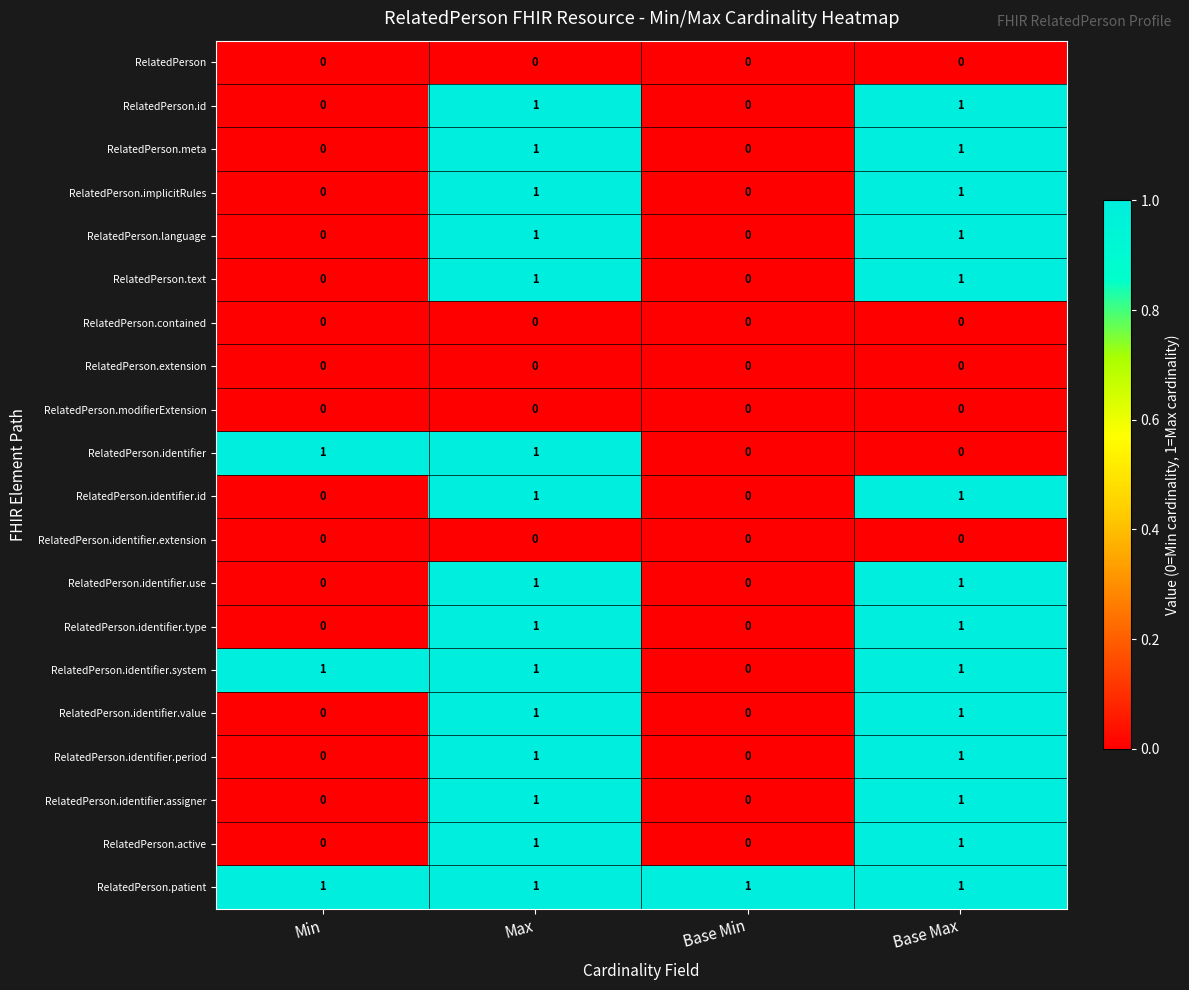

The RelatedPerson.language series shows -1 at Base Min. True or false?

False